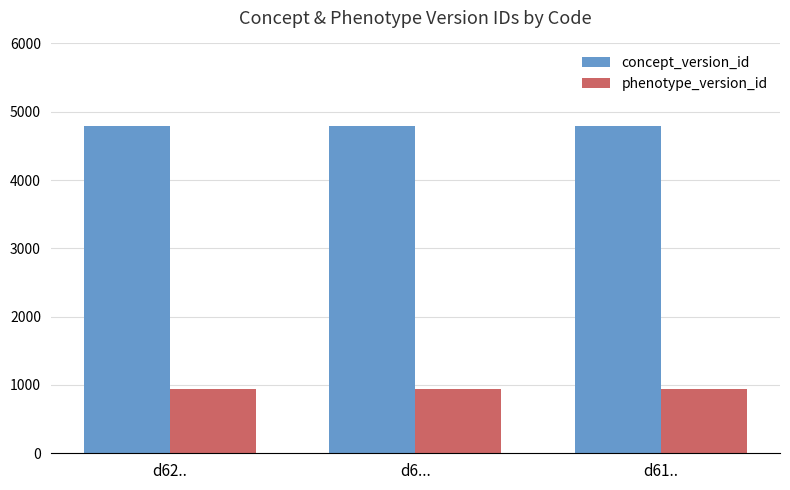

What is the maximum value shown in the chart?

4792